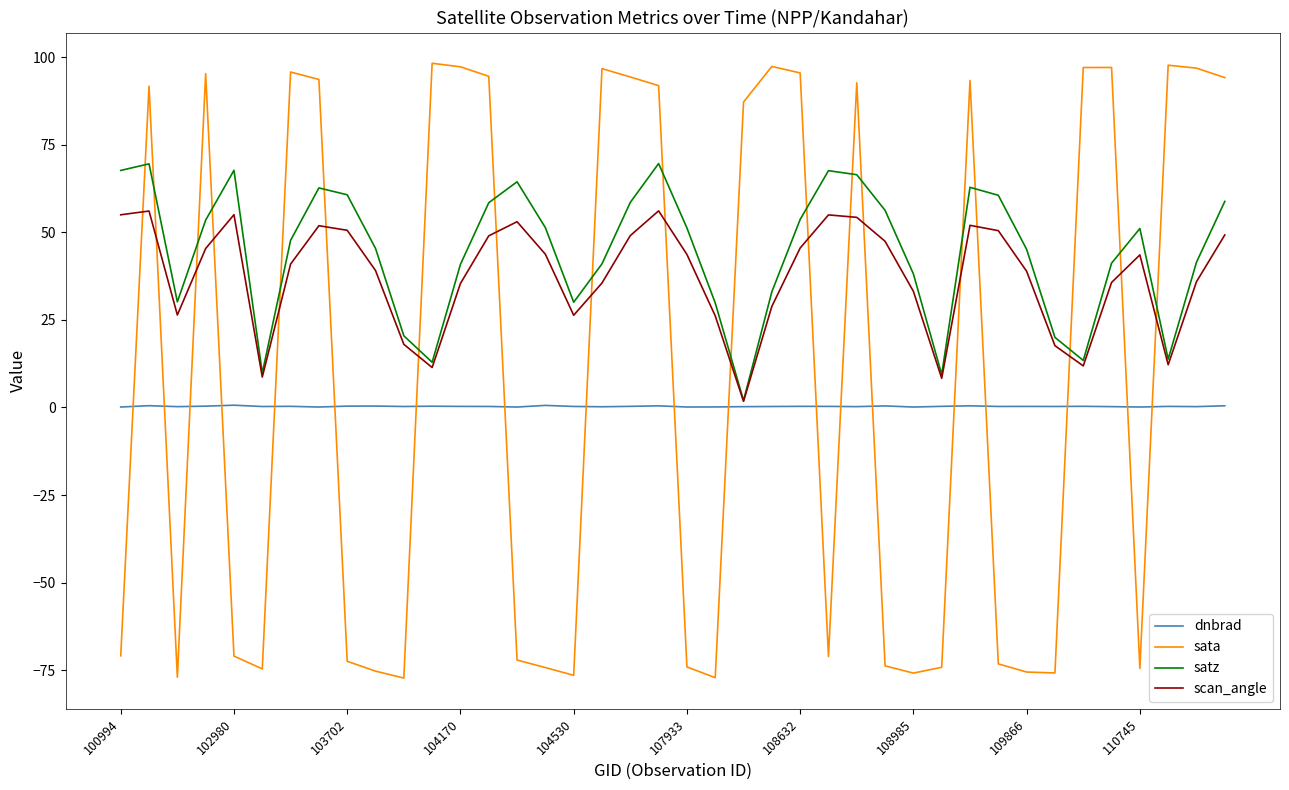

How many distinct data groups are displayed?

4